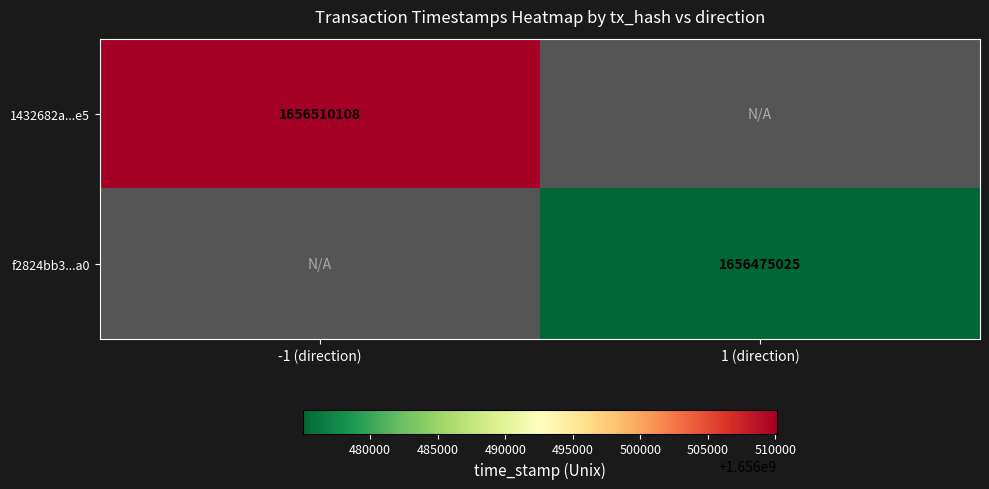

The 1432682a...e5 series shows 1656510108 at -1 (direction). True or false?

True